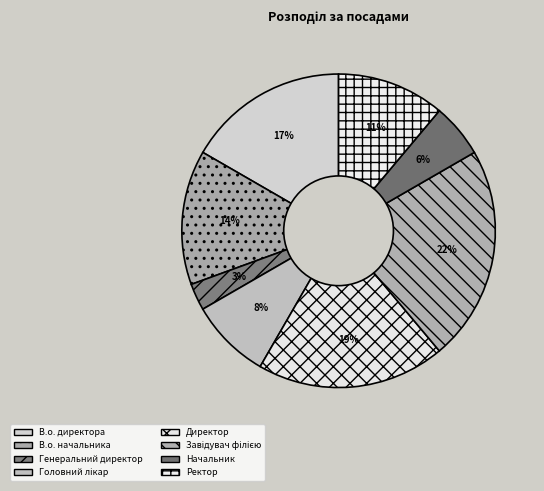

How many slices are in this pie chart?

8